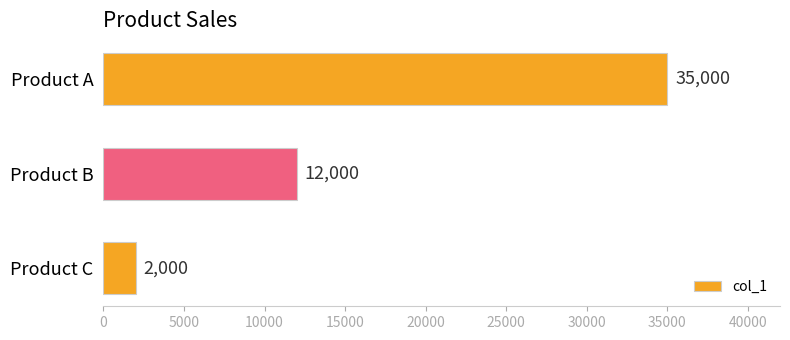

What is the smallest value displayed?

2000